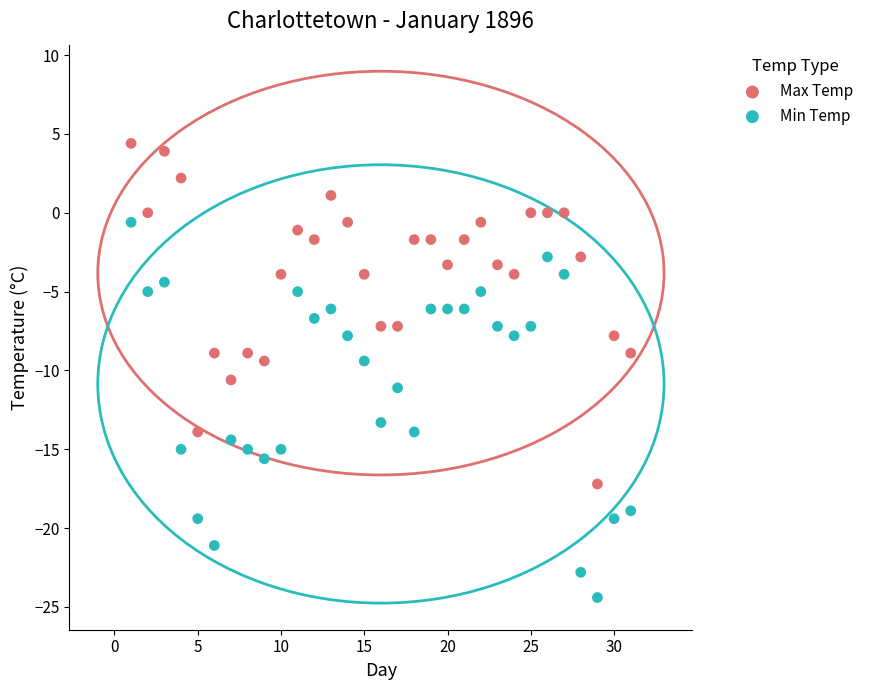

What is the X range (max minus min) for the scatter plot?

30.0